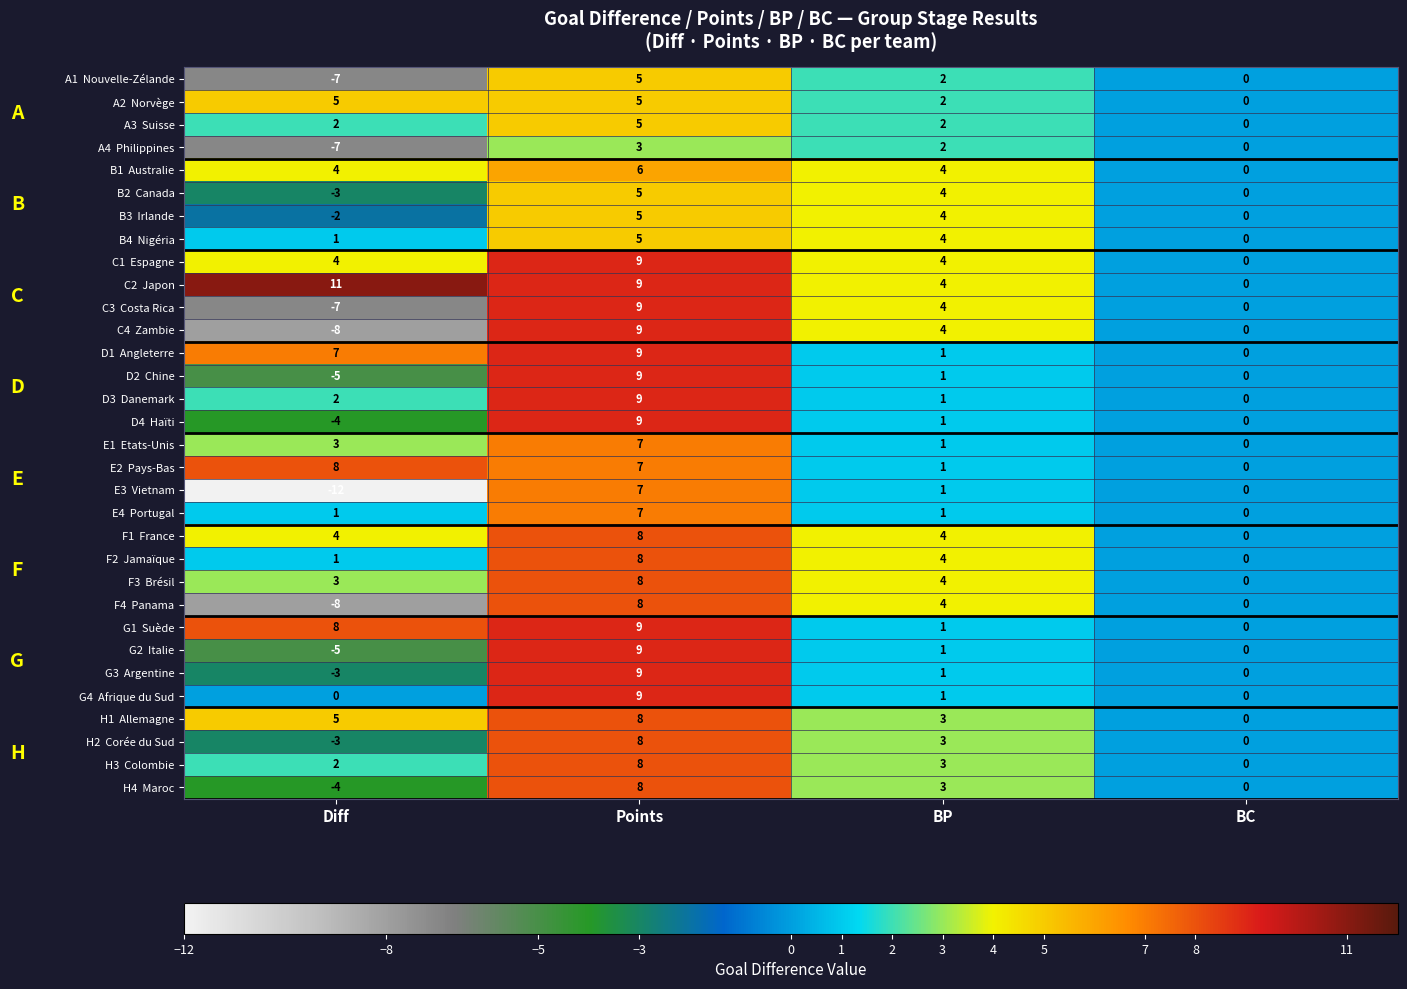

How many distinct data groups are displayed?

32